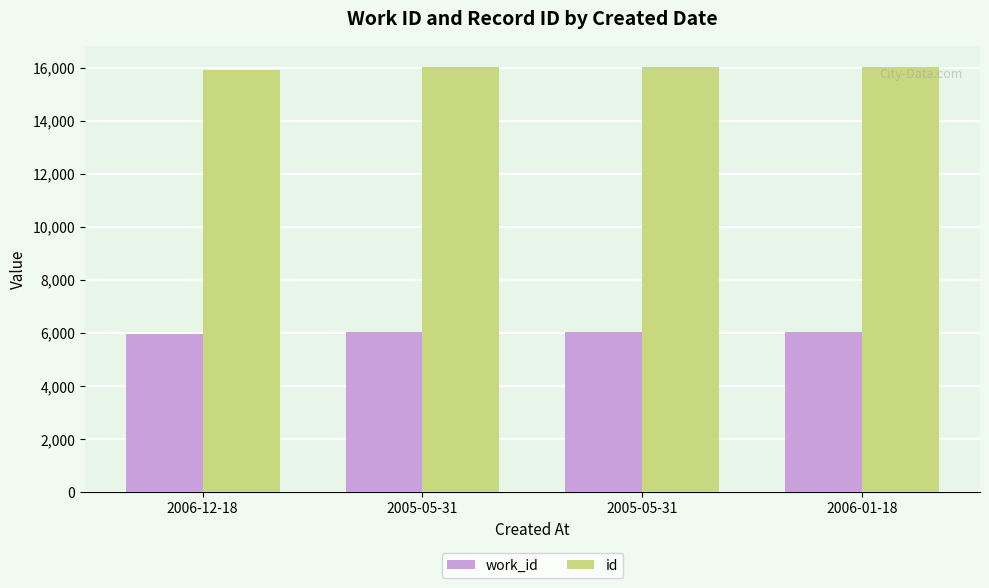

What are all the series names shown in the legend?

work_id, id